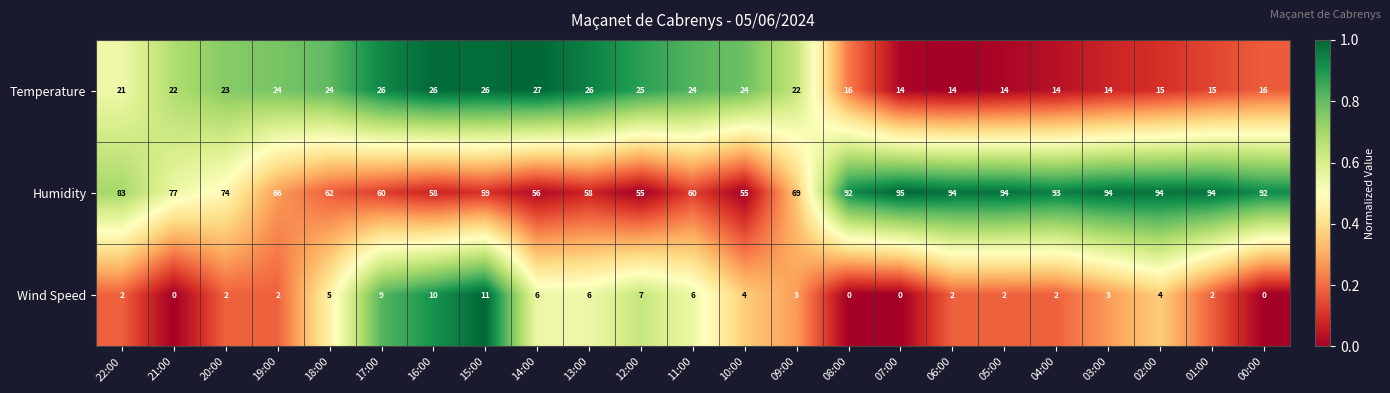

Which category has the highest value across all series?

07:00